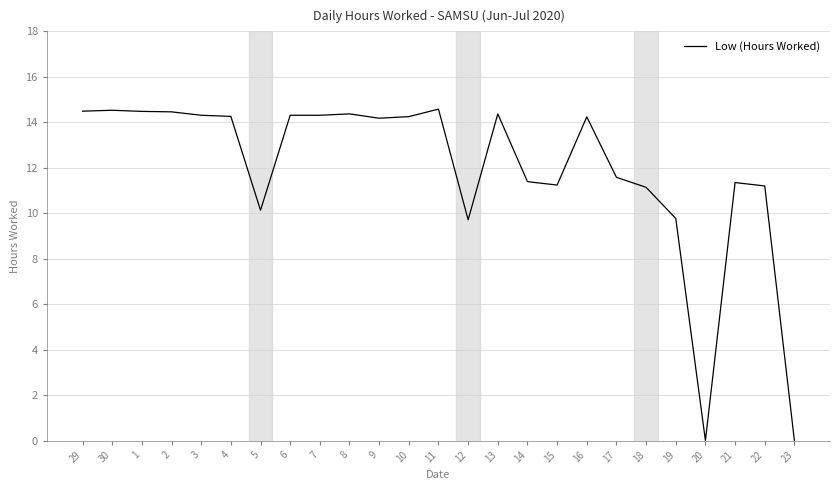

Which has a higher value, 22 or 8?

8